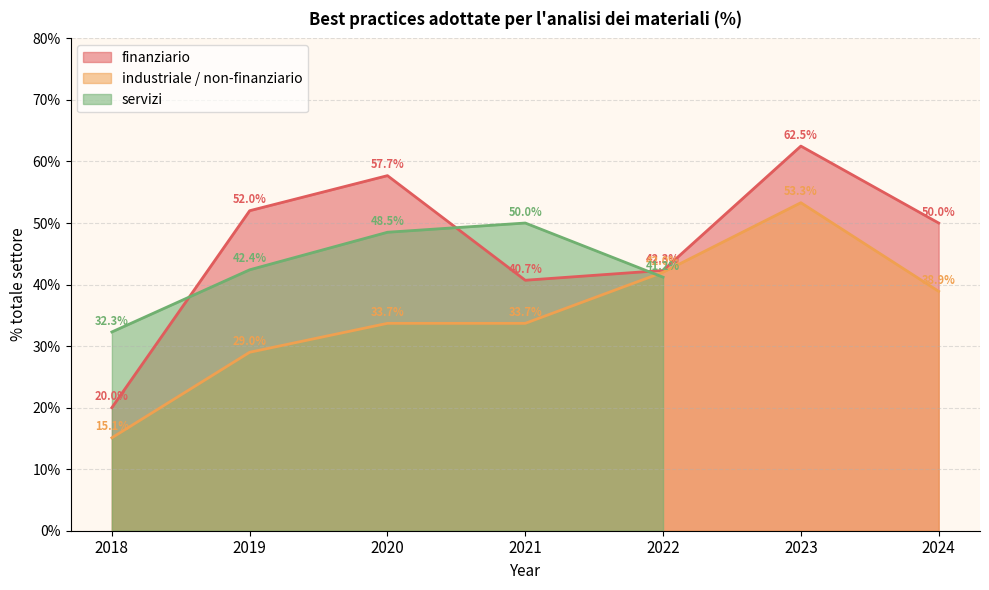

At which category does industriale / non-finanziario reach its first local peak?

2023